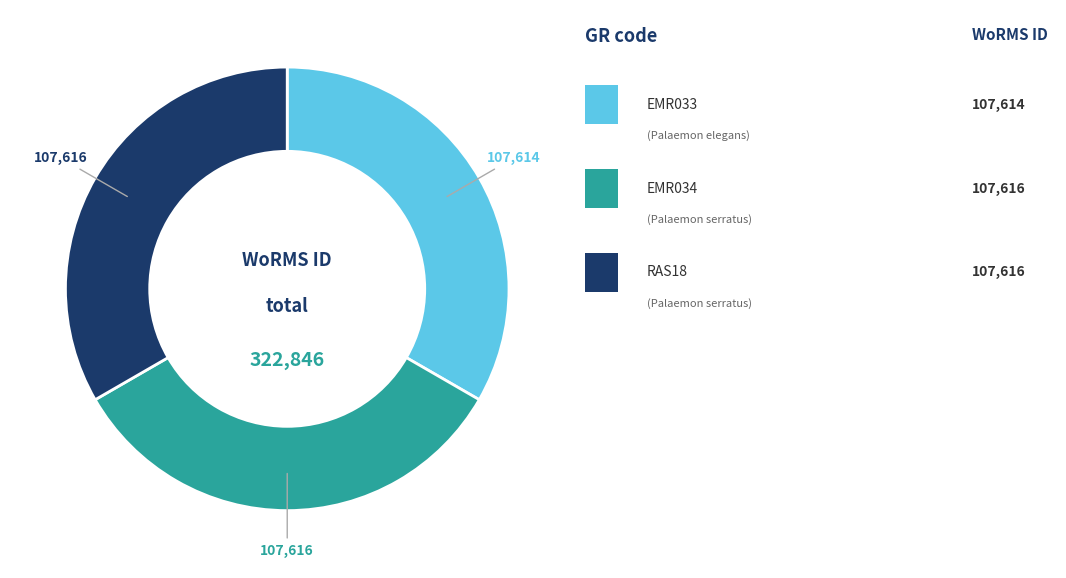

Does any single category account for the majority?

No